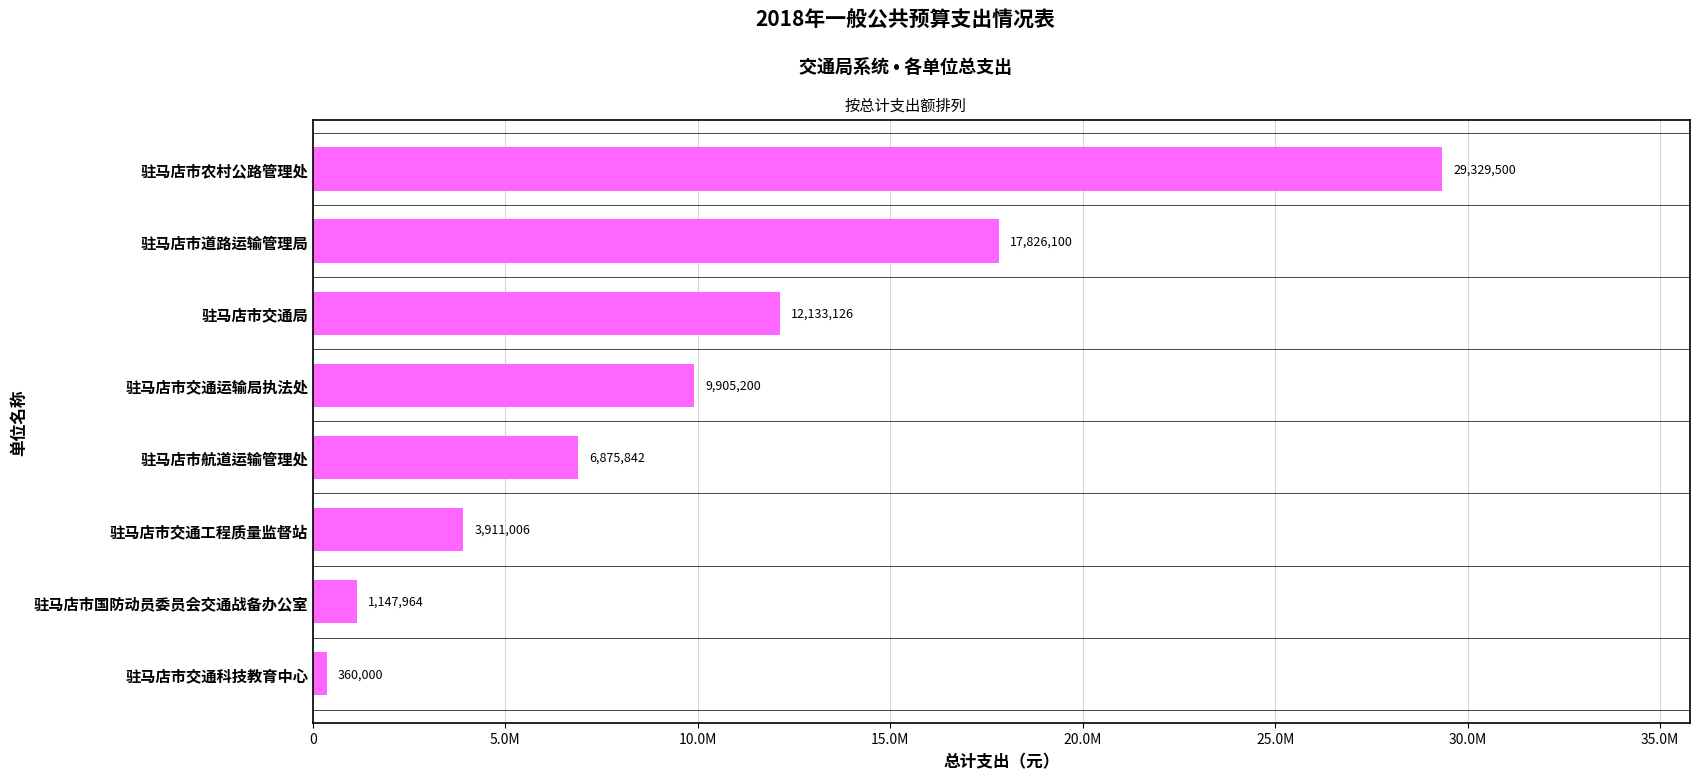

Does the chart contain any negative values?

No